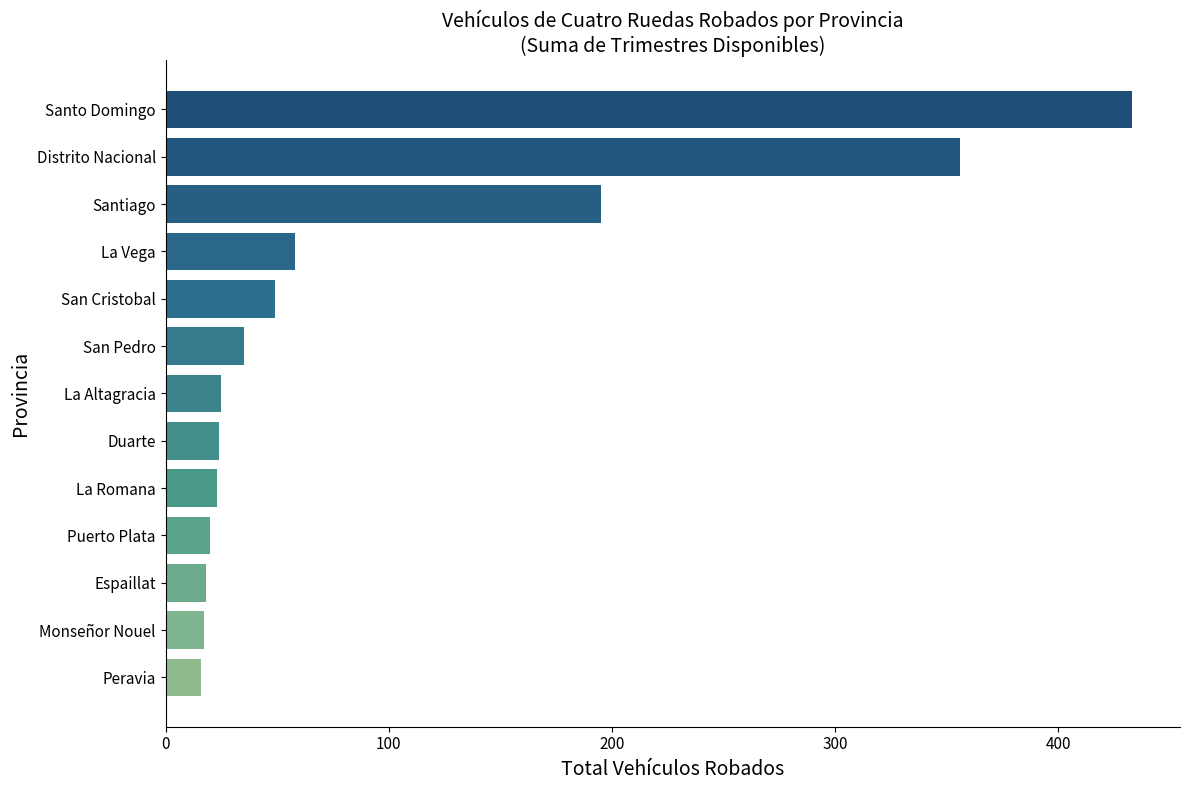

Which category has the highest value across all series?

Santo Domingo